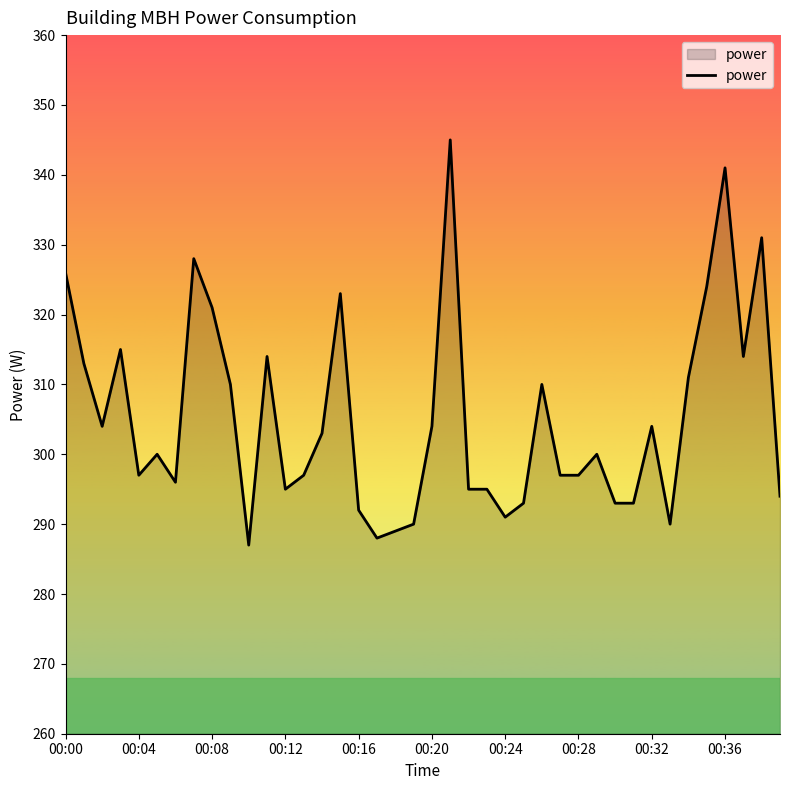

What is the difference between the maximum and minimum values?

58